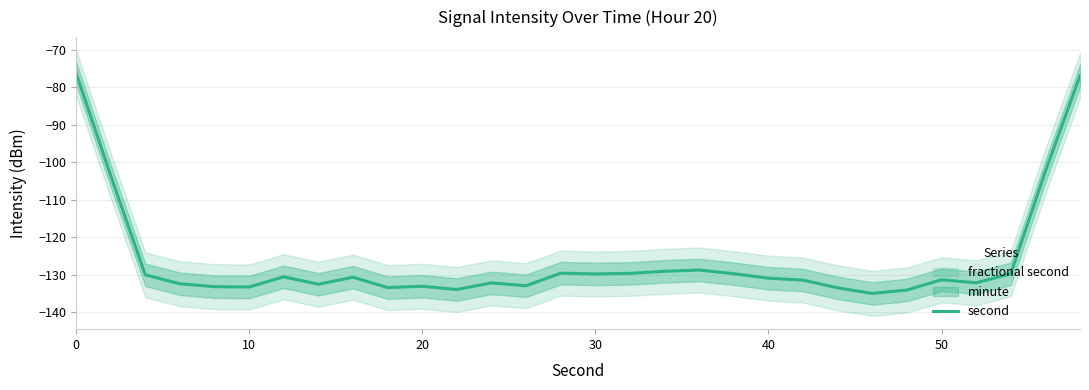

What is the maximum value for second?

-76.2